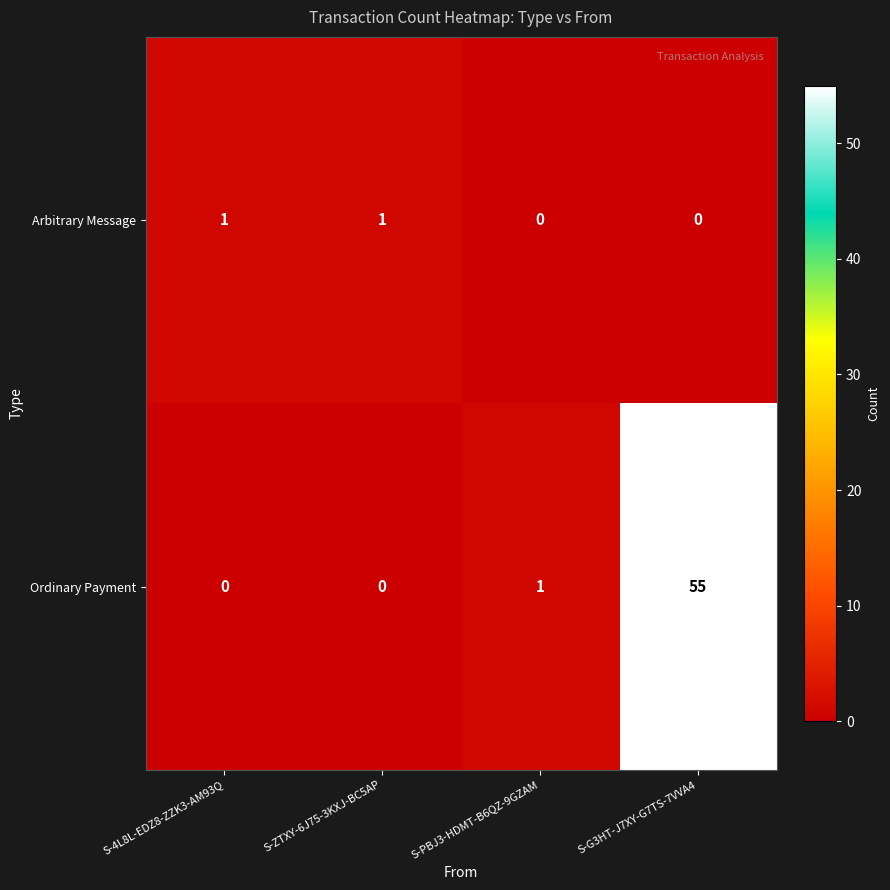

Which series has the largest total across all categories?

Ordinary Payment